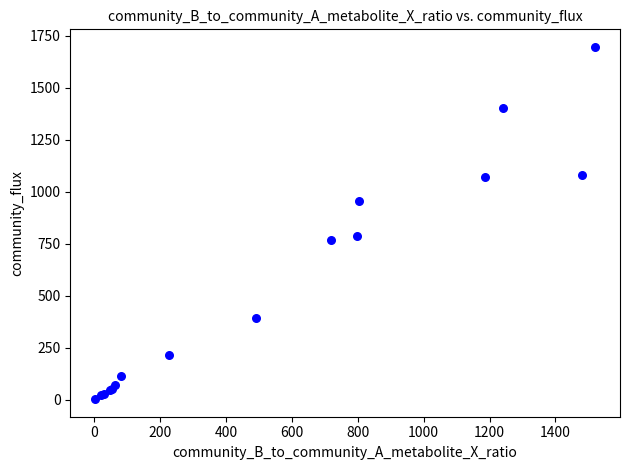

What Y value in the scatter plot is closest to 850?

788